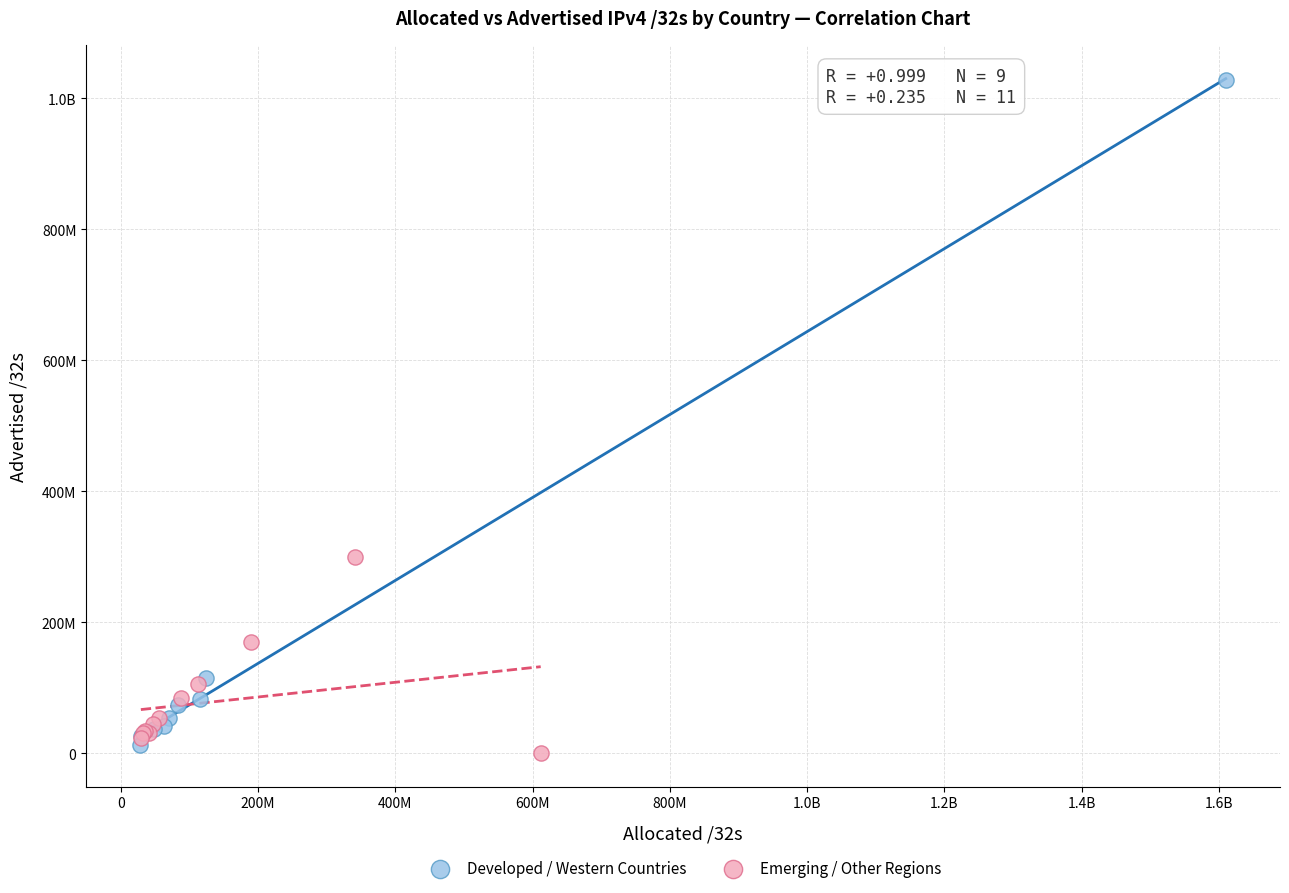

What are all the series names shown in the legend?

Developed / Western Countries, Emerging / Other Regions